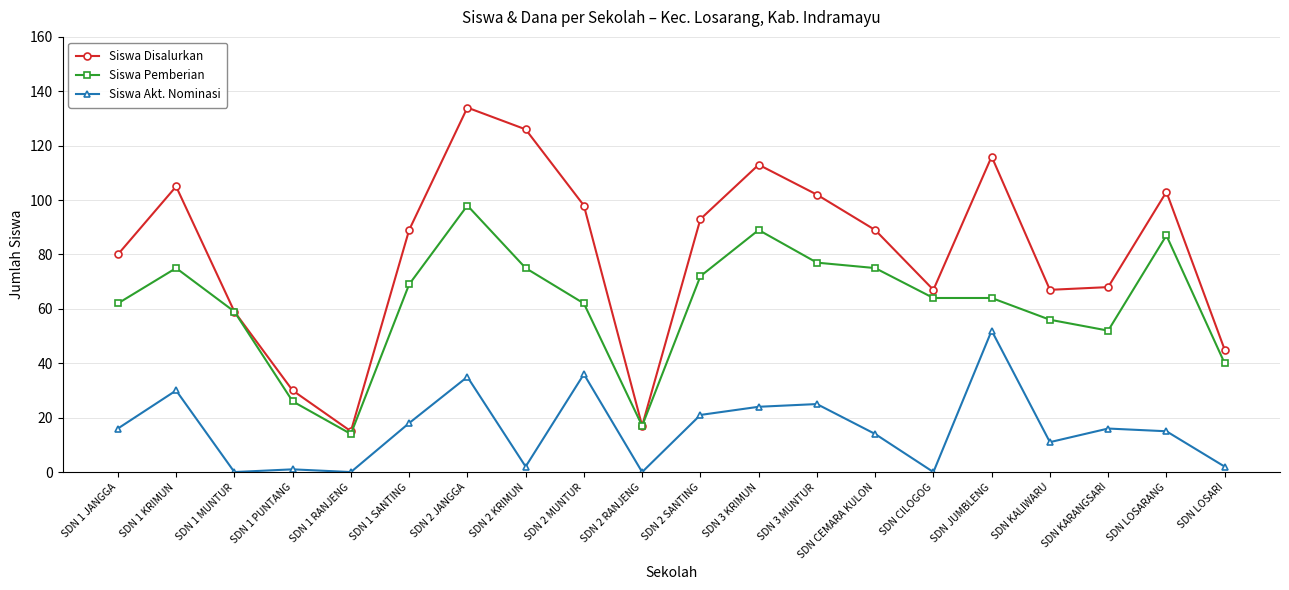

List the series in order of their overall mean, highest first.

Siswa Disalurkan, Siswa Pemberian, Siswa Akt. Nominasi